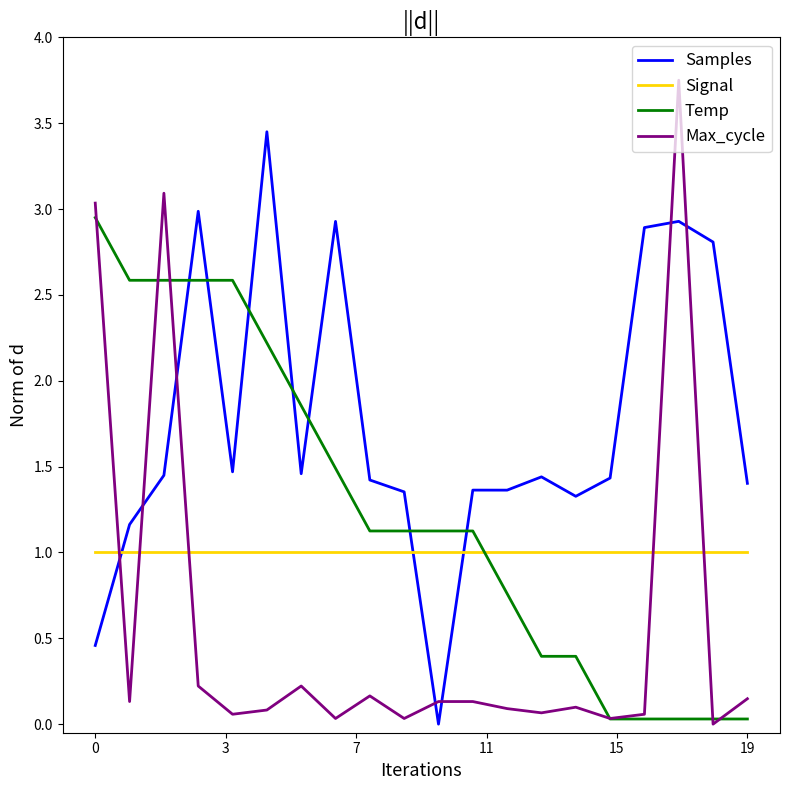

Which series has the widest spread of values?

Max_cycle